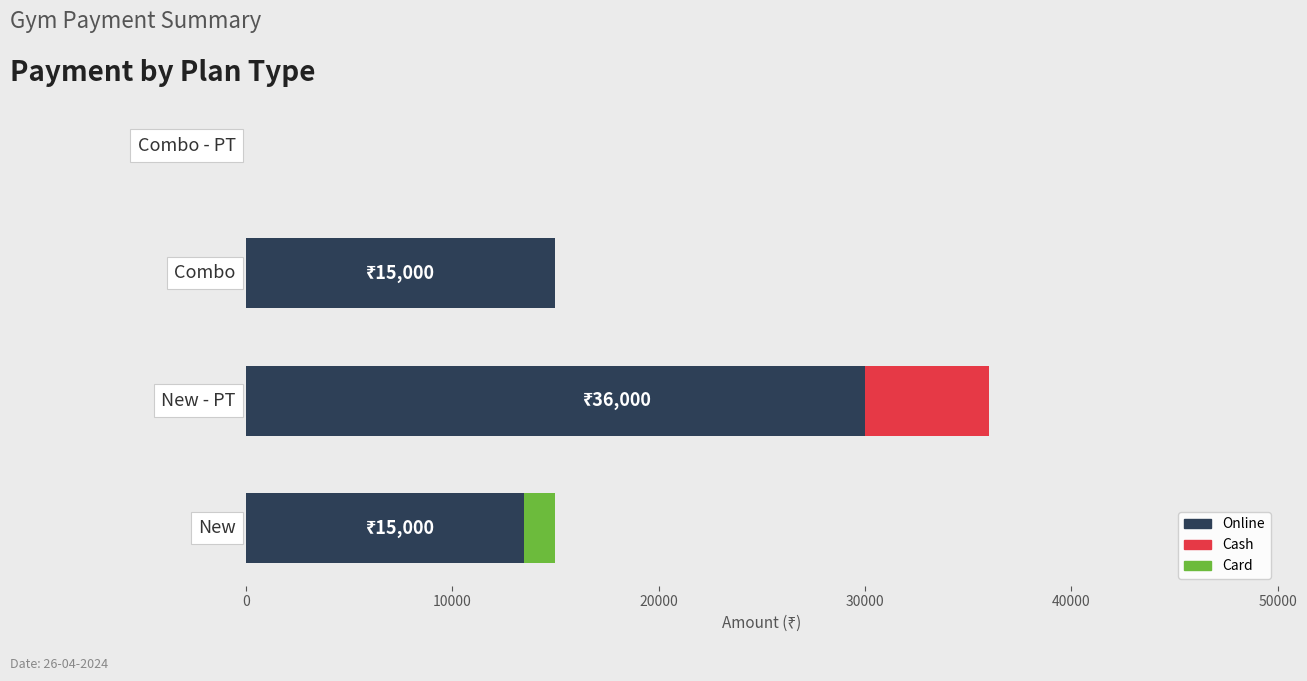

How many distinct data groups are displayed?

3